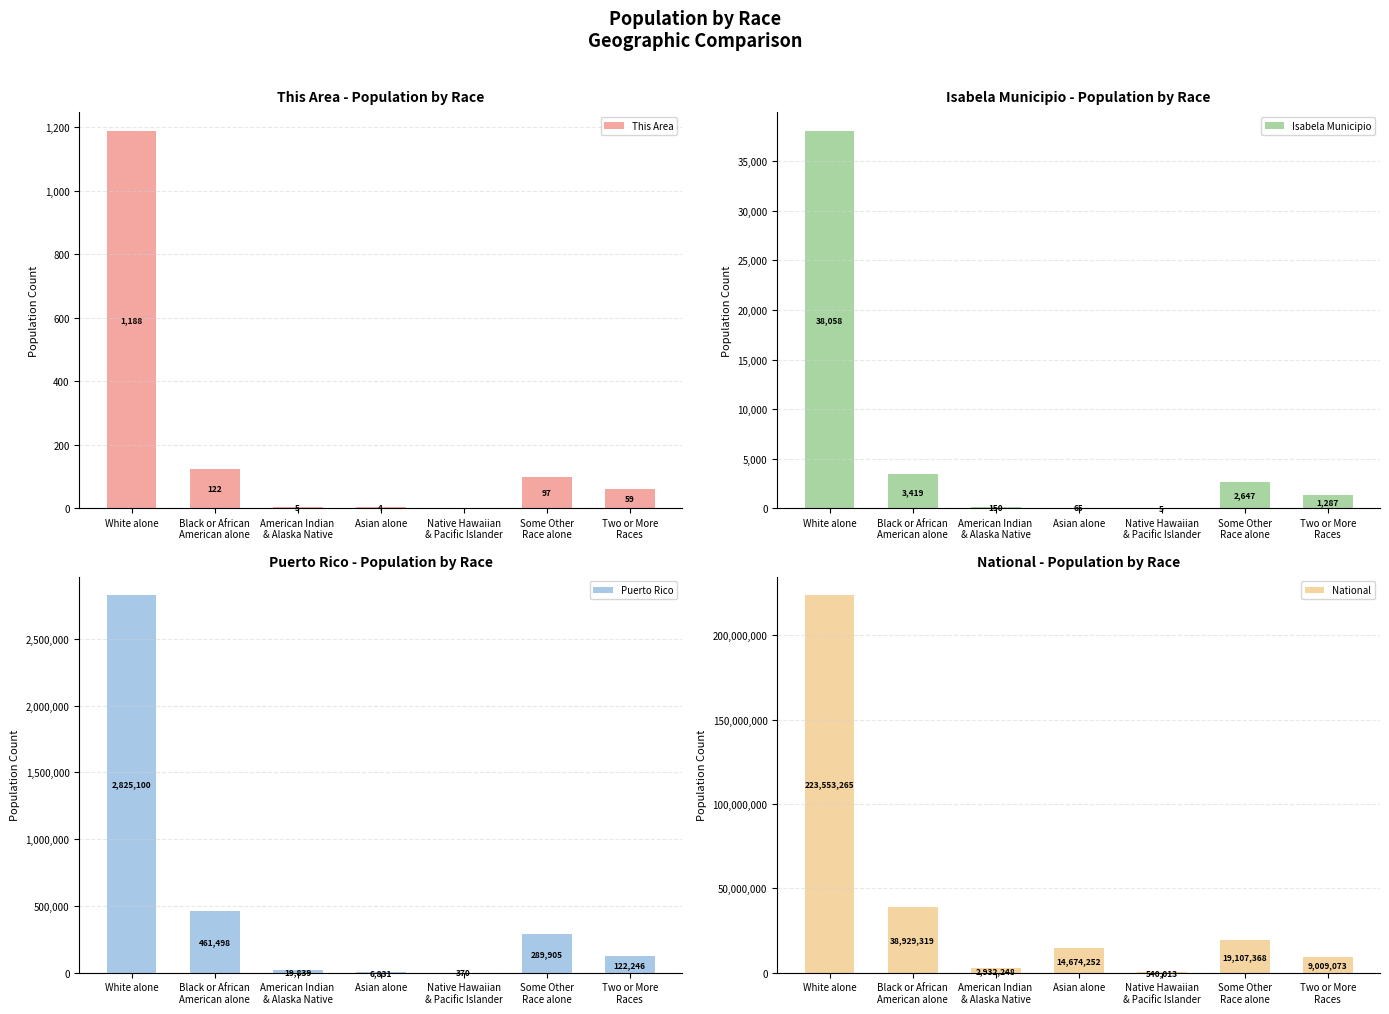

At which category does the chart reach its minimum across all series?

Native Hawaiian
& Pacific Islander